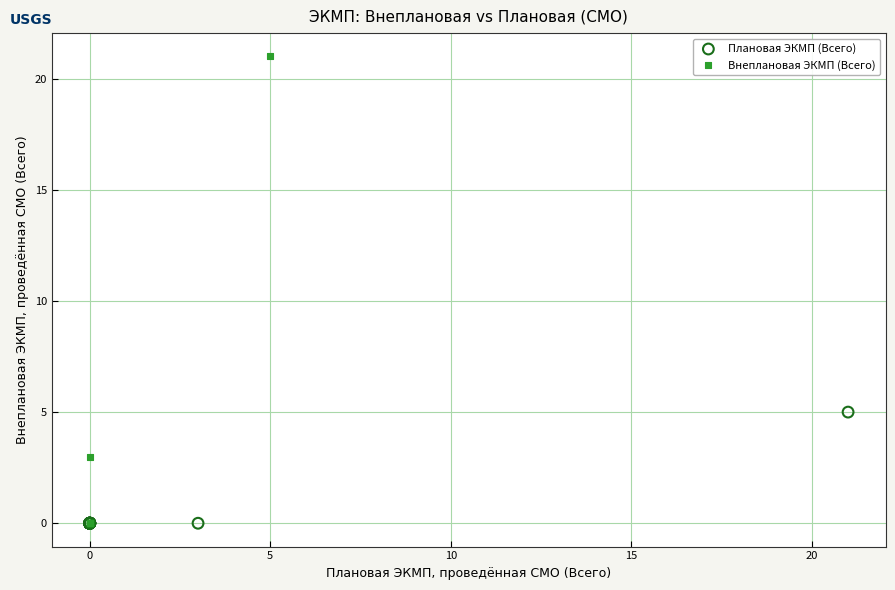

Which series has the largest Y range (max minus min)?

Внеплановая ЭКМП (Всего)